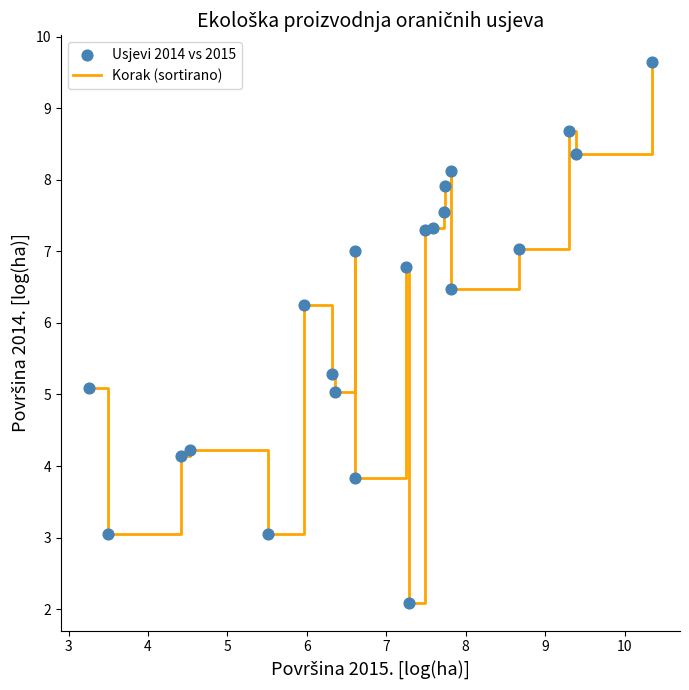

What is the maximum value shown in the chart?

9.6